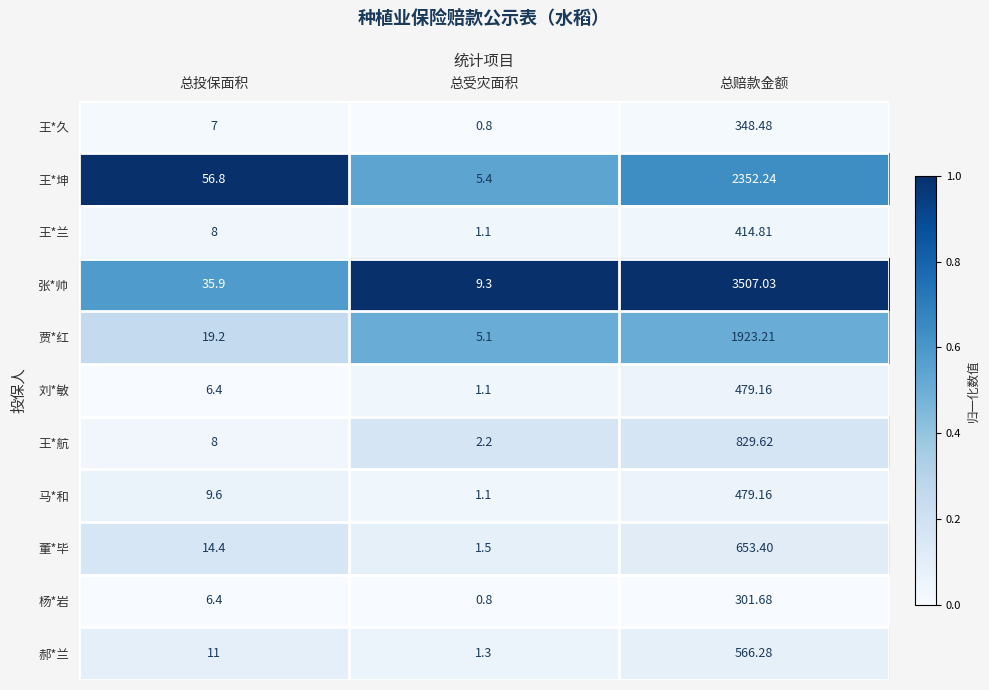

Between 总投保面积 and 总受灾面积, which series saw the biggest shift?

王*坤